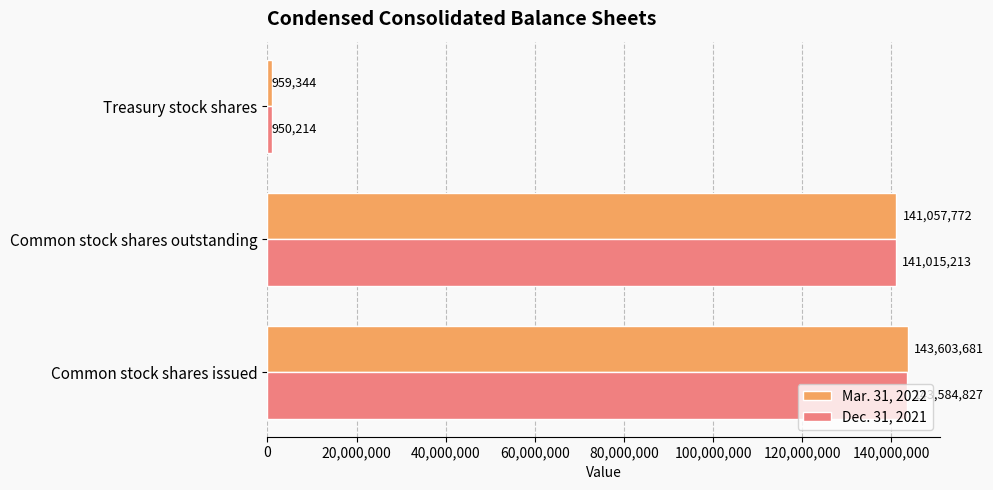

Where is Dec. 31, 2021 nearest to the value 72267520?

Common stock shares outstanding